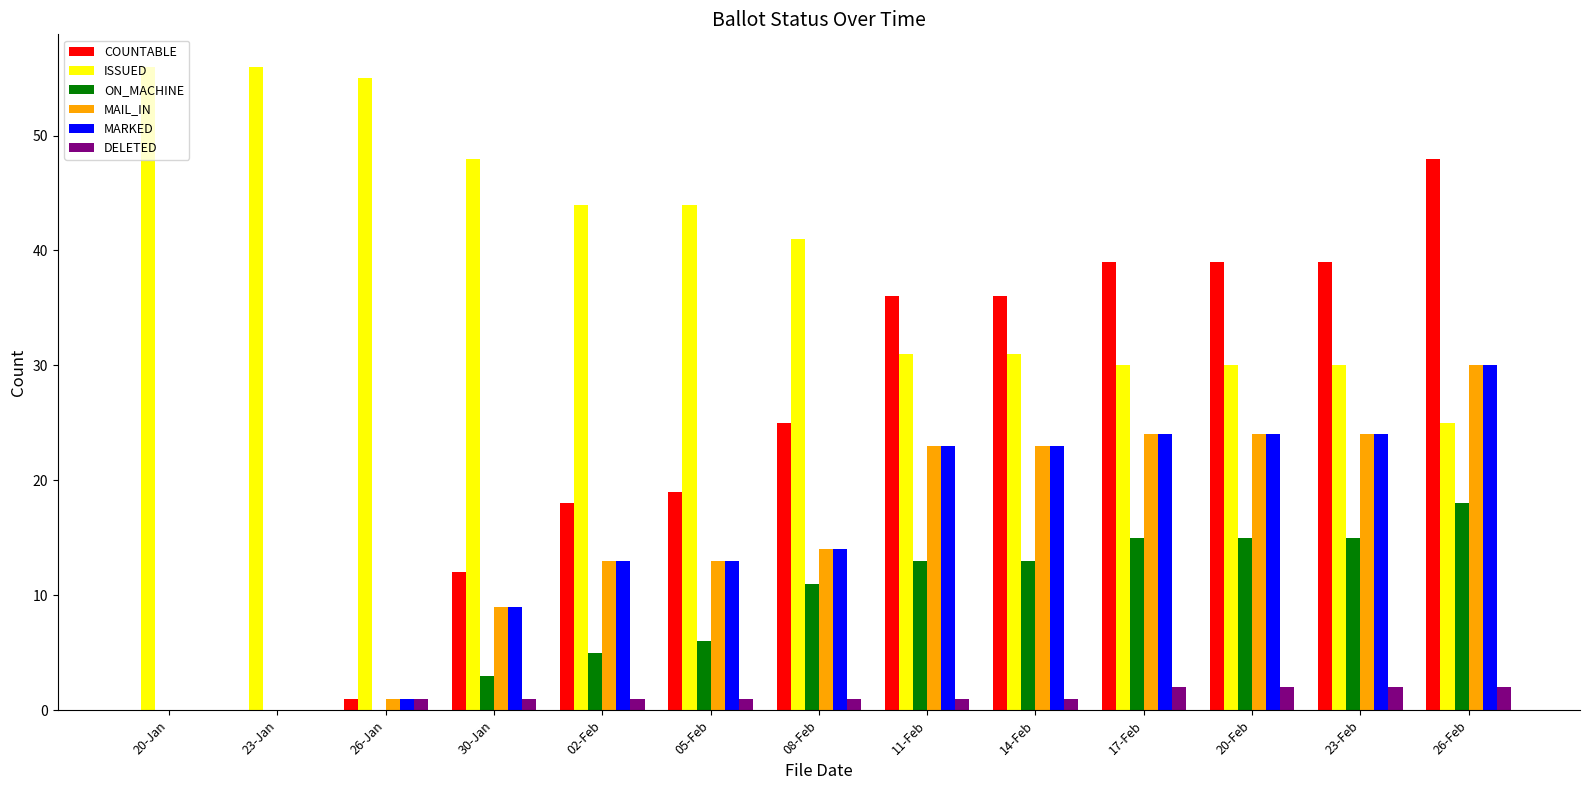

The value of MARKED at 08-Feb is 10. True or false?

False